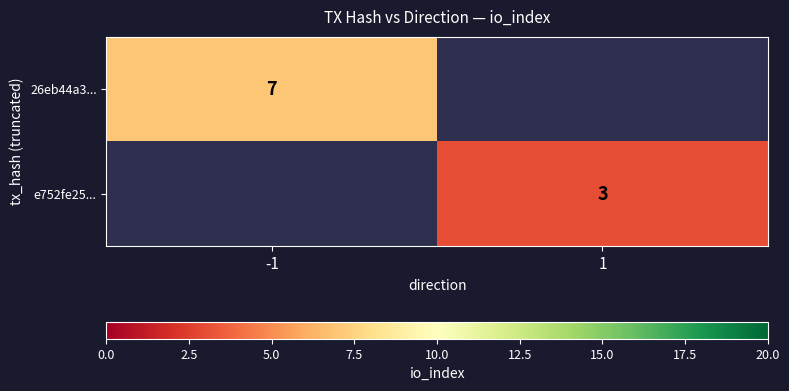

Which category has the highest value across all series?

-1